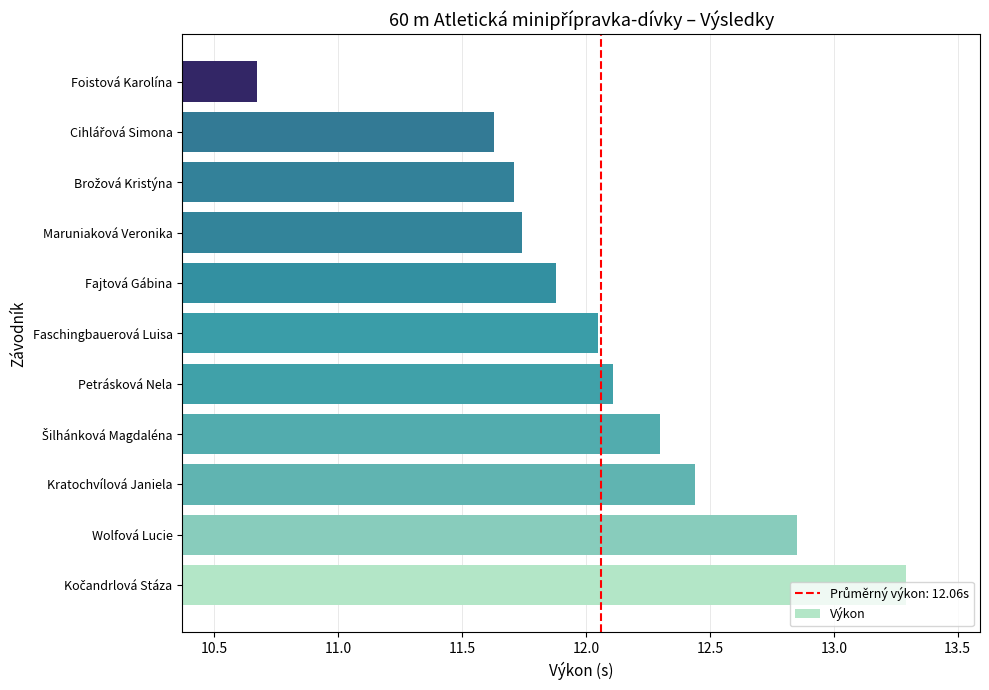

What is the sum of all values?

132.7